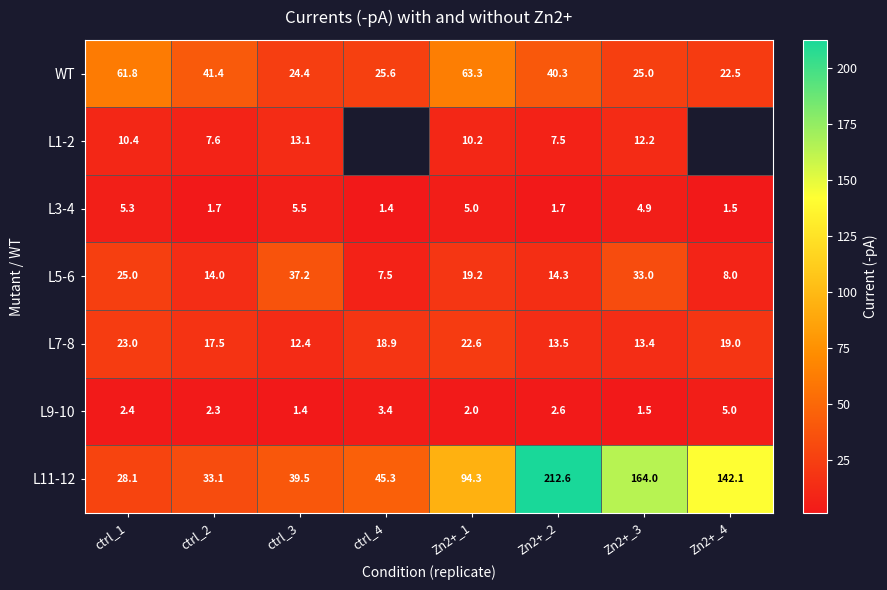

The value of WT at Zn2+_4 is 22.5. True or false?

True